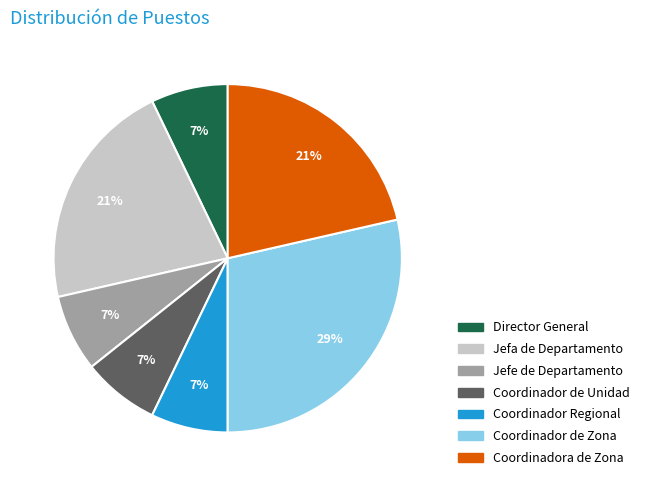

Combined, do Director General and Coordinador Regional account for over 50%?

No